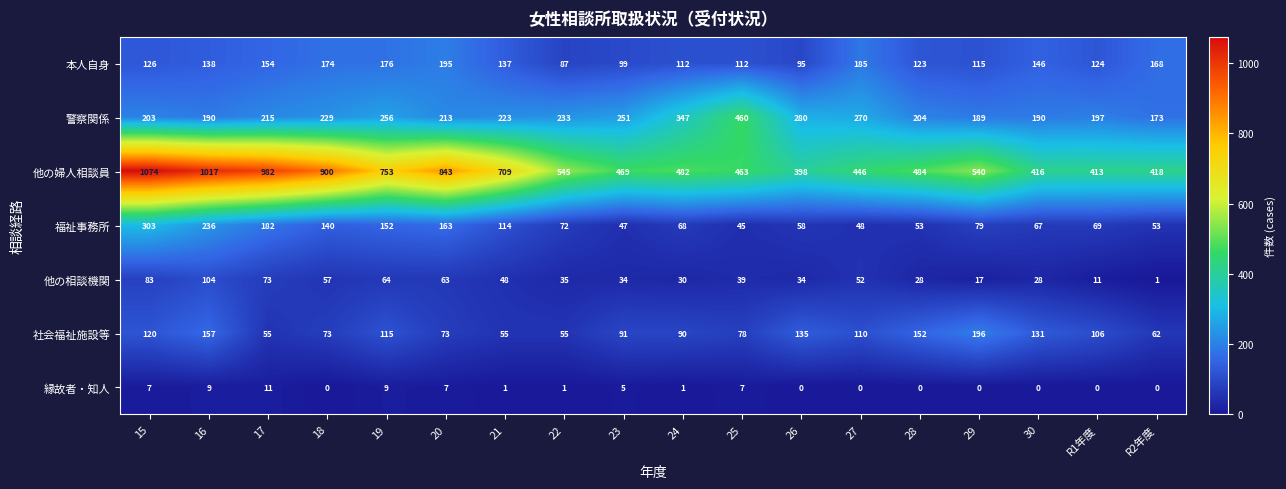

At which category is the sum across all series the highest?

15